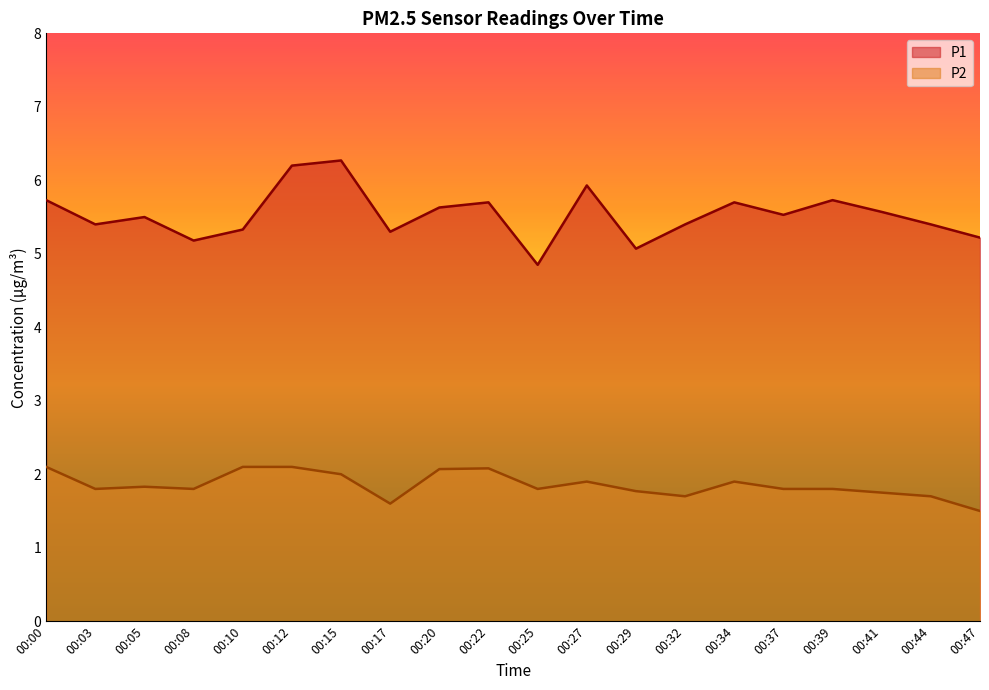

Reading left to right, extract all data points from this chart.

P1: 00:00=5.7	00:03=5.4	00:05=5.5	00:08=5.2	00:10=5.3	00:12=6.2	00:15=6.3	00:17=5.3	00:20=5.6	00:22=5.7	00:25=4.8	00:27=5.9	00:29=5.1	00:32=5.4	00:34=5.7	00:37=5.5	00:39=5.7	00:41=5.6	00:44=5.4	00:47=5.2
P2: 00:00=2.1	00:03=1.8	00:05=1.8	00:08=1.8	00:10=2.1	00:12=2.1	00:15=2.0	00:17=1.6	00:20=2.1	00:22=2.1	00:25=1.8	00:27=1.9	00:29=1.8	00:32=1.7	00:34=1.9	00:37=1.8	00:39=1.8	00:41=1.8	00:44=1.7	00:47=1.5